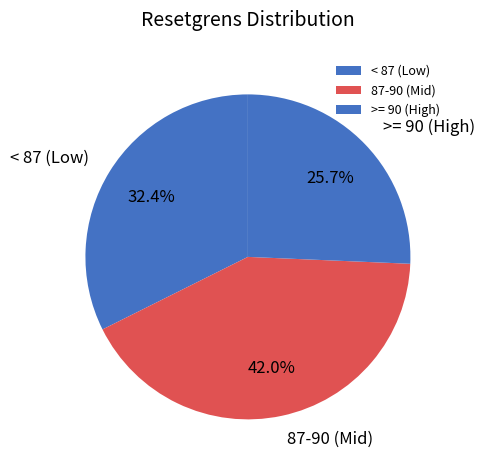

How many slices are in this pie chart?

3